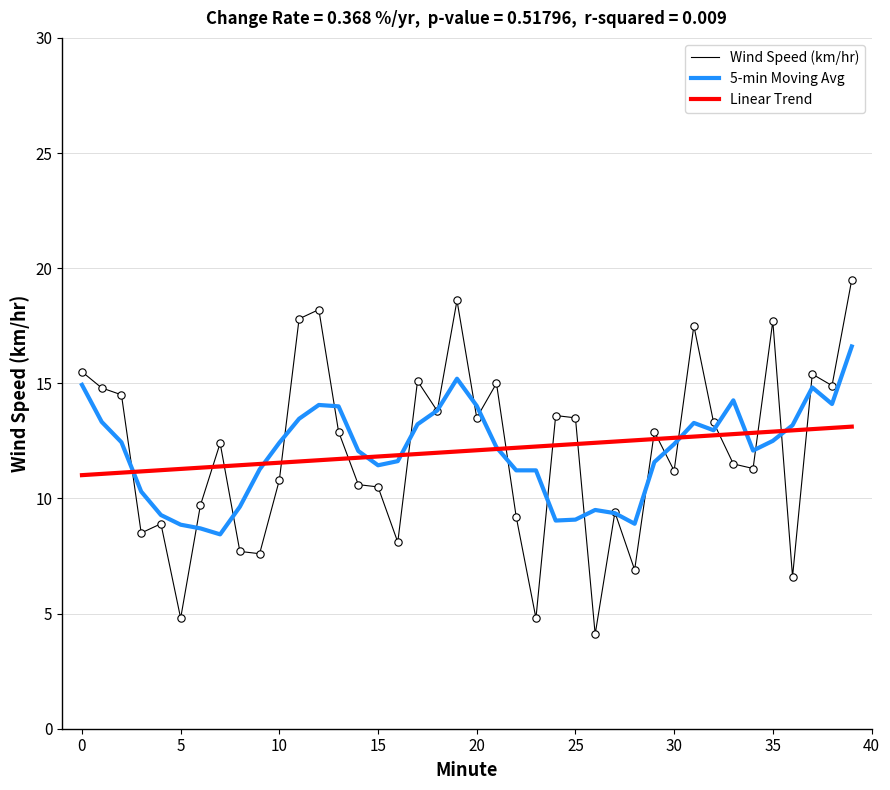

Rank the series by their maximum value, from lowest to highest.

Linear Trend, 5-min Moving Avg, Wind Speed (km/hr)